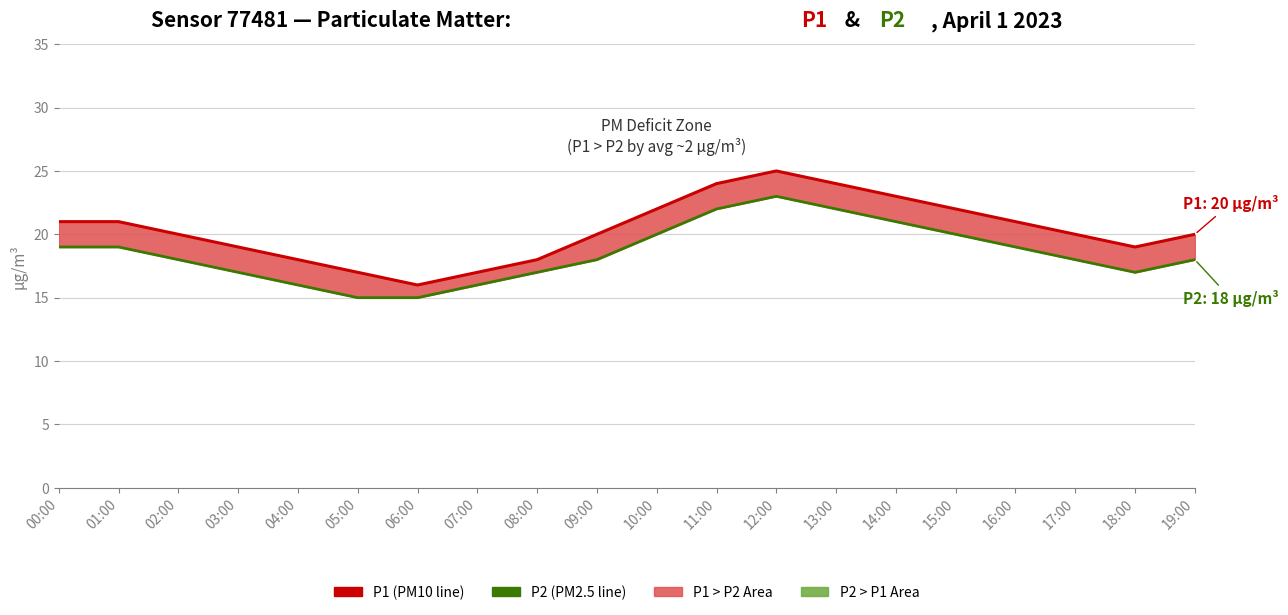

Where is P2 (PM2.5) nearest to the value 19?

00:00